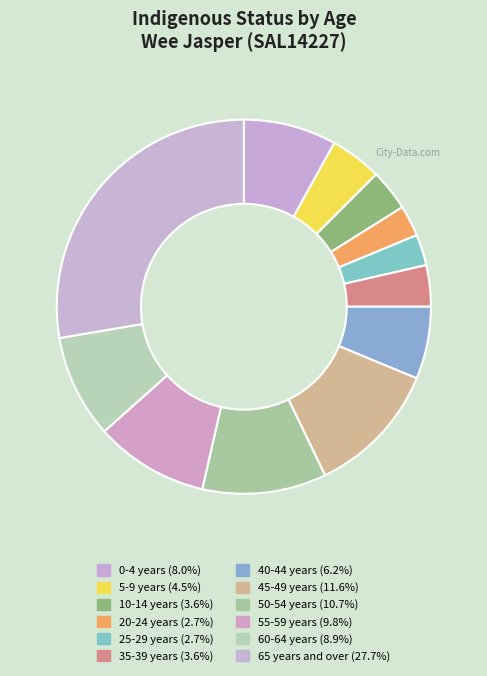

Does any single category account for the majority?

No